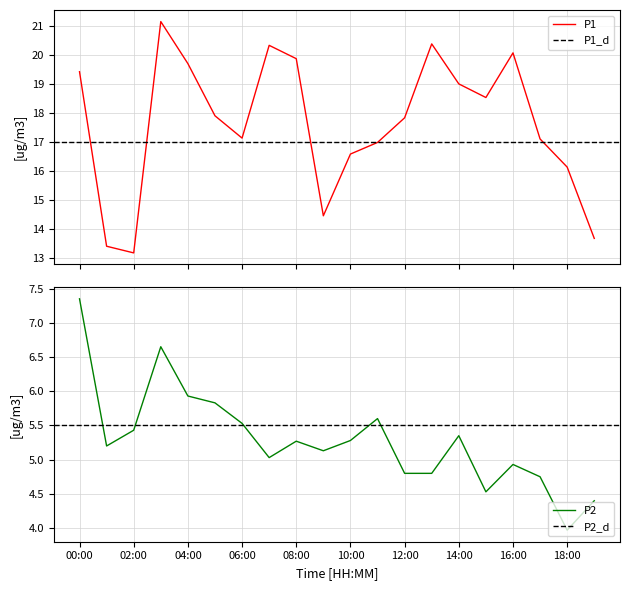

How many lines are shown in the chart?

2